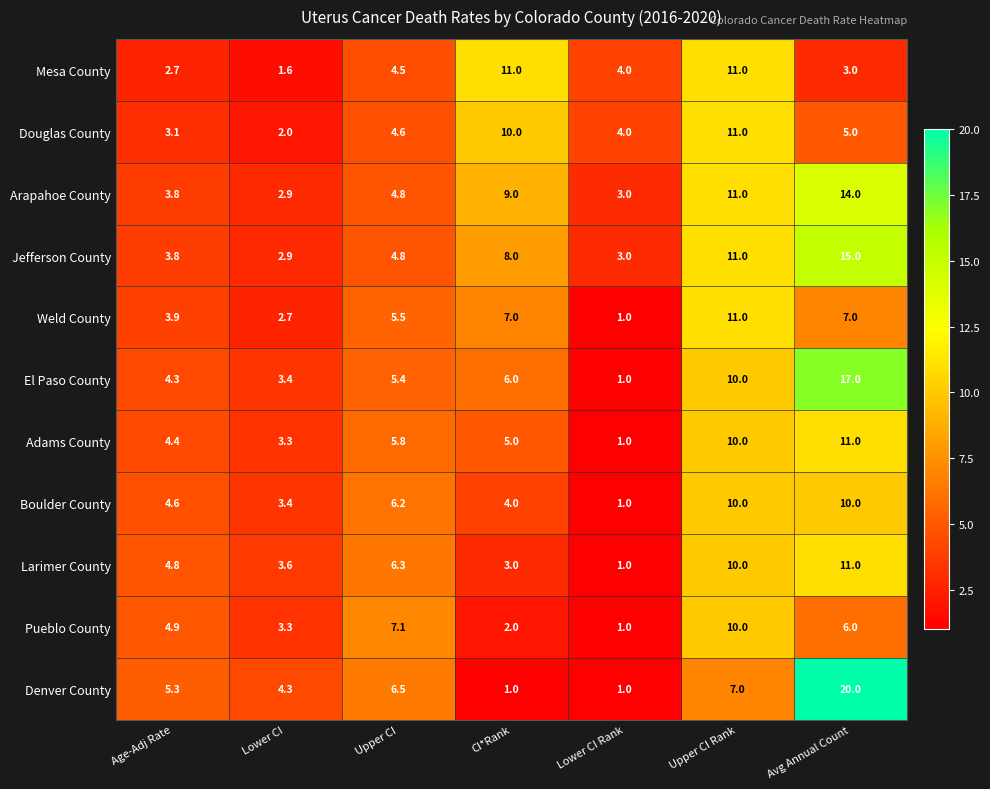

What is the sum of the Pueblo County values at Upper CI and Upper CI Rank?

17.1